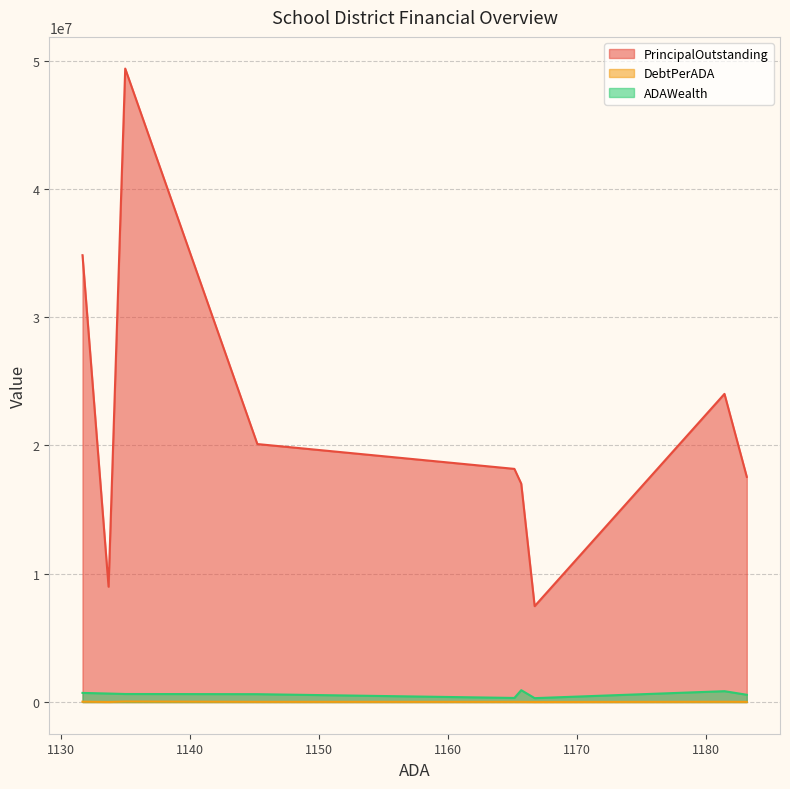

Reading left to right, list all the values displayed in this chart.

PrincipalOutstanding: Hardin ISD=17550000.0	Rice CISD=24019989.1	River Road ISD=7475000.0	Boyd ISD=17022000.0	Warren ISD=18173877.7	West ISD=20109901.6	Woodville ISD=49377000.0	Onalaska ISD=8991180.8	Ingram ISD=34830000.0
DebtPerADA: Hardin ISD=14833.5	Rice CISD=20331.8	River Road ISD=6407.0	Boyd ISD=14603.0	Warren ISD=15598.3	West ISD=17560.2	Woodville ISD=43505.5	Onalaska ISD=7931.0	Ingram ISD=30778.1
ADAWealth: Hardin ISD=567463.6	Rice CISD=846485.0	River Road ISD=304186.2	Boyd ISD=923793.6	Warren ISD=319785.7	West ISD=613448.7	Woodville ISD=627573.5	Onalaska ISD=663483.5	Ingram ISD=712438.1